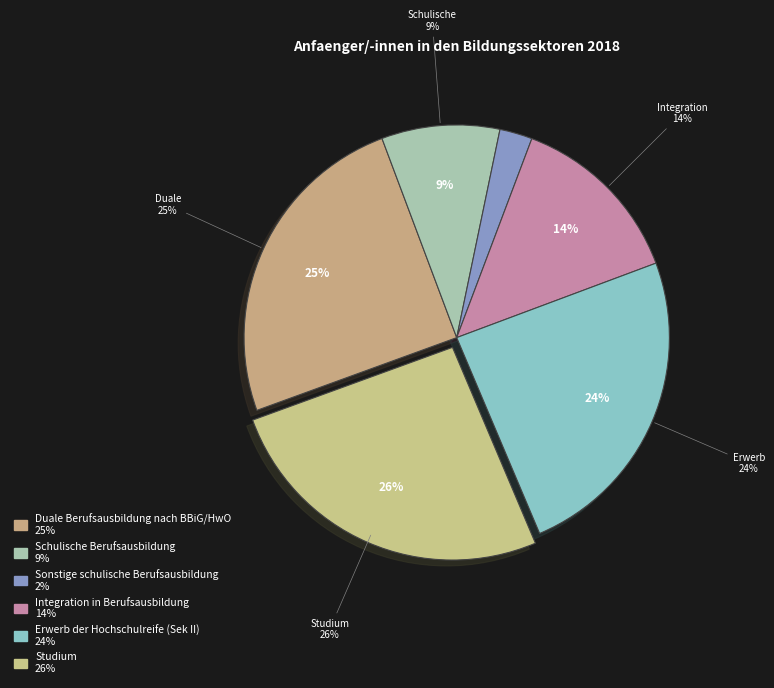

What percentage is the Integration in Berufsausbildung slice, to the nearest percent?

14%